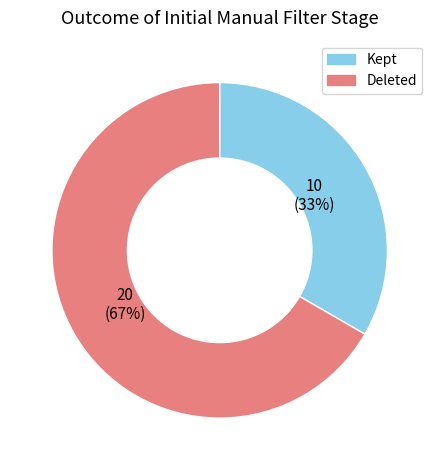

To the nearest percent, what is the average slice percentage?

50%